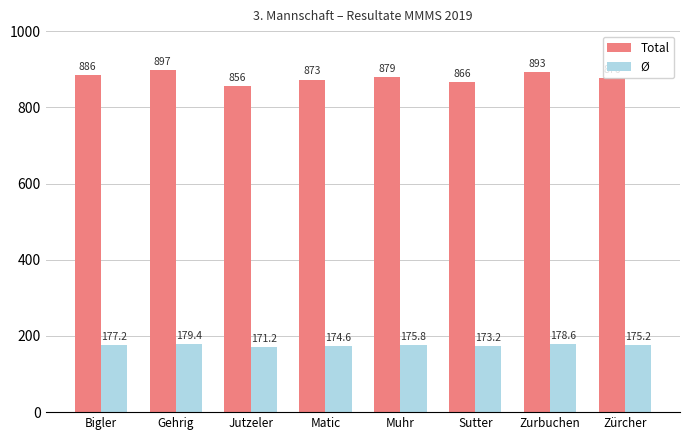

Does the chart contain any negative values?

No